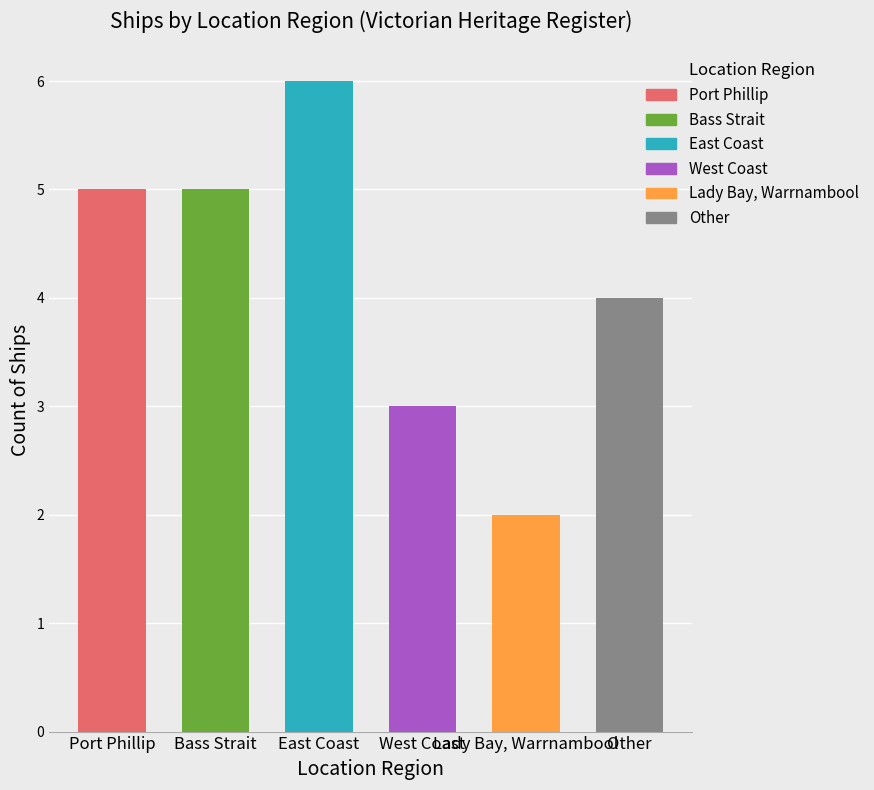

The value at Port Phillip is 3. True or false?

False